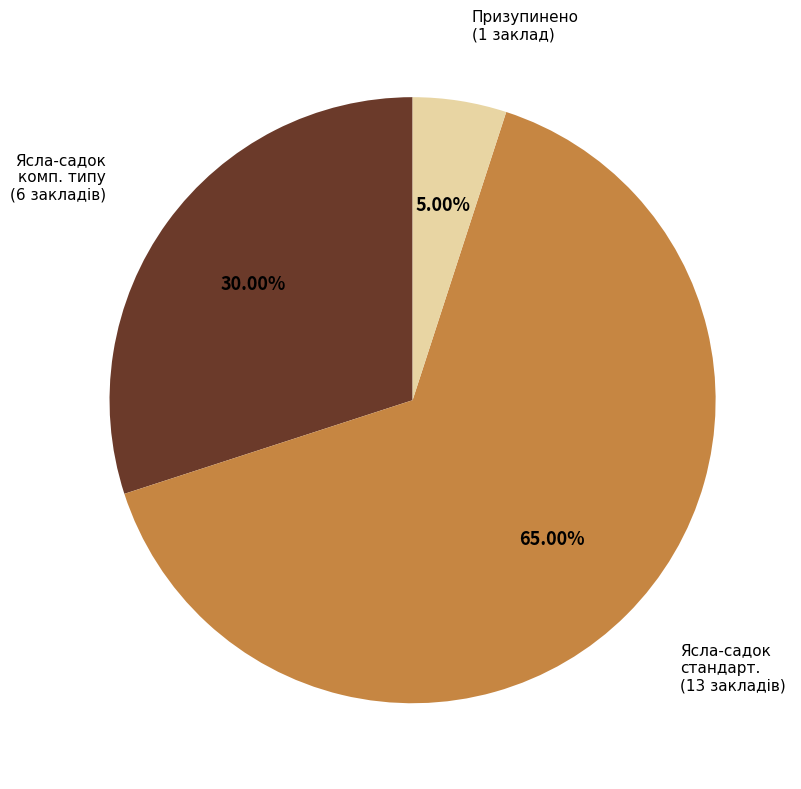

Which has a higher value, Ясла-садок стандарт. (13 закладів) or Призупинено (1 заклад)?

Ясла-садок стандарт. (13 закладів)